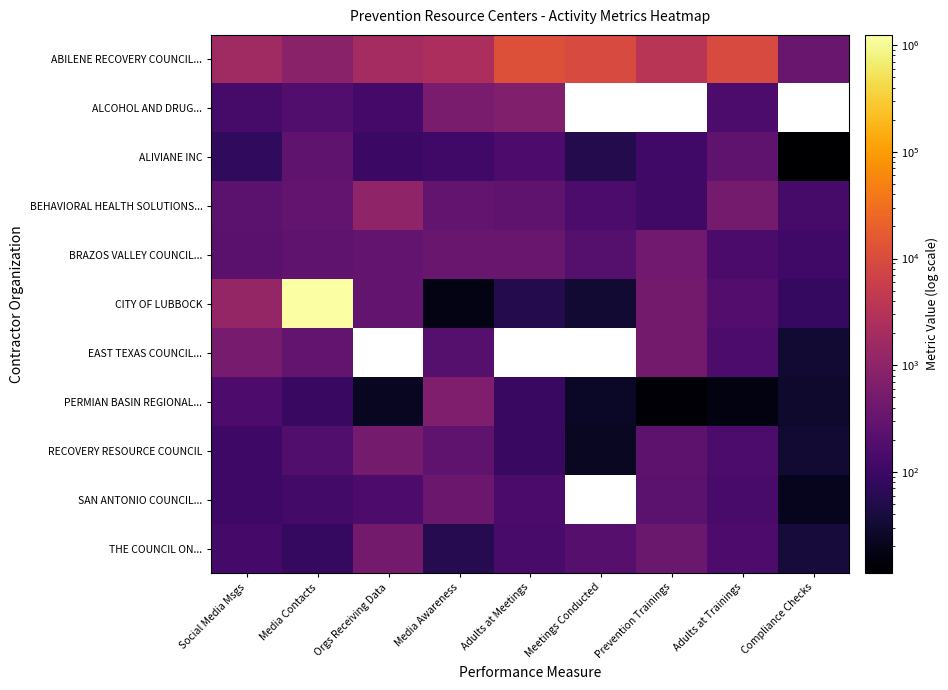

Which category has the lowest value in the PERMIAN BASIN REGIONAL... series?

Prevention Trainings